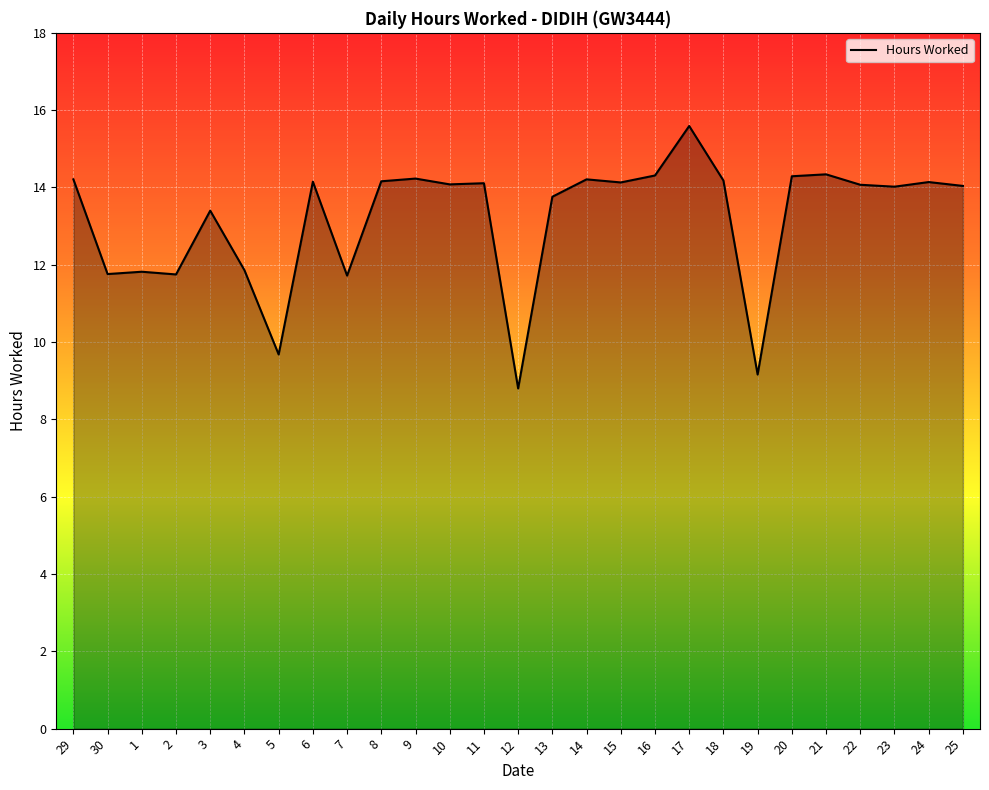

Approximately how many times larger is the value at 14 compared to 16?

1.0